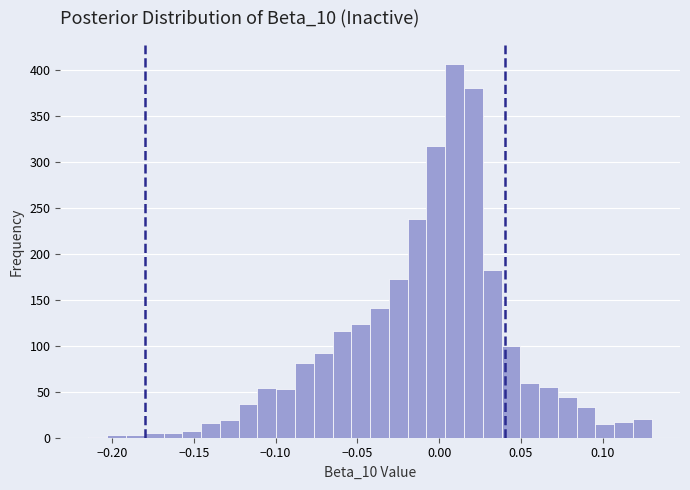

Read against the x-axis, roughly where is the centre of the tallest bar?

0.010